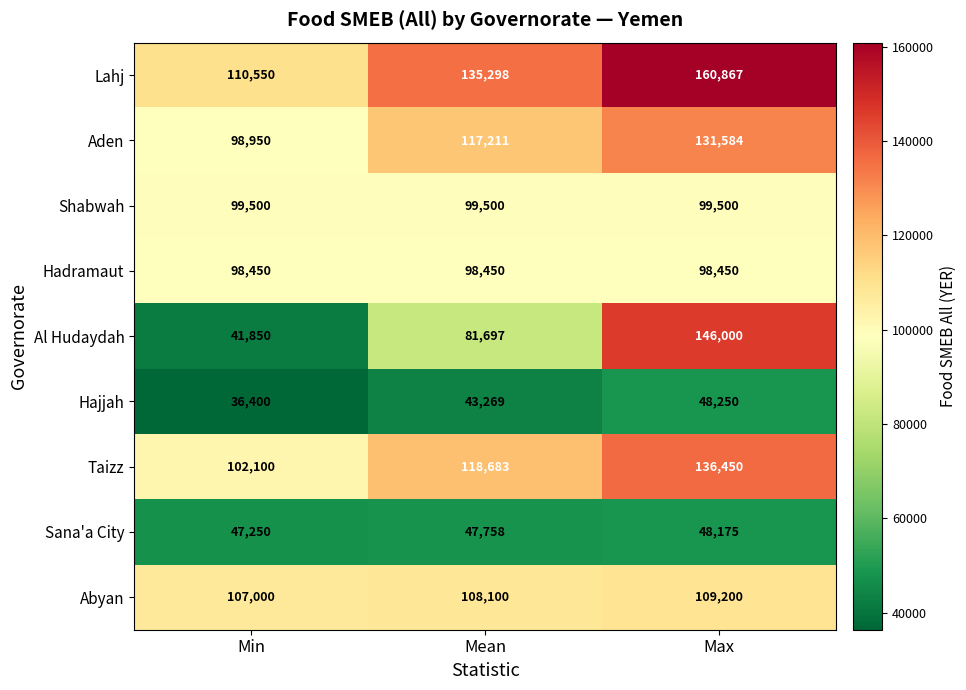

Count the number of data series in this chart.

9